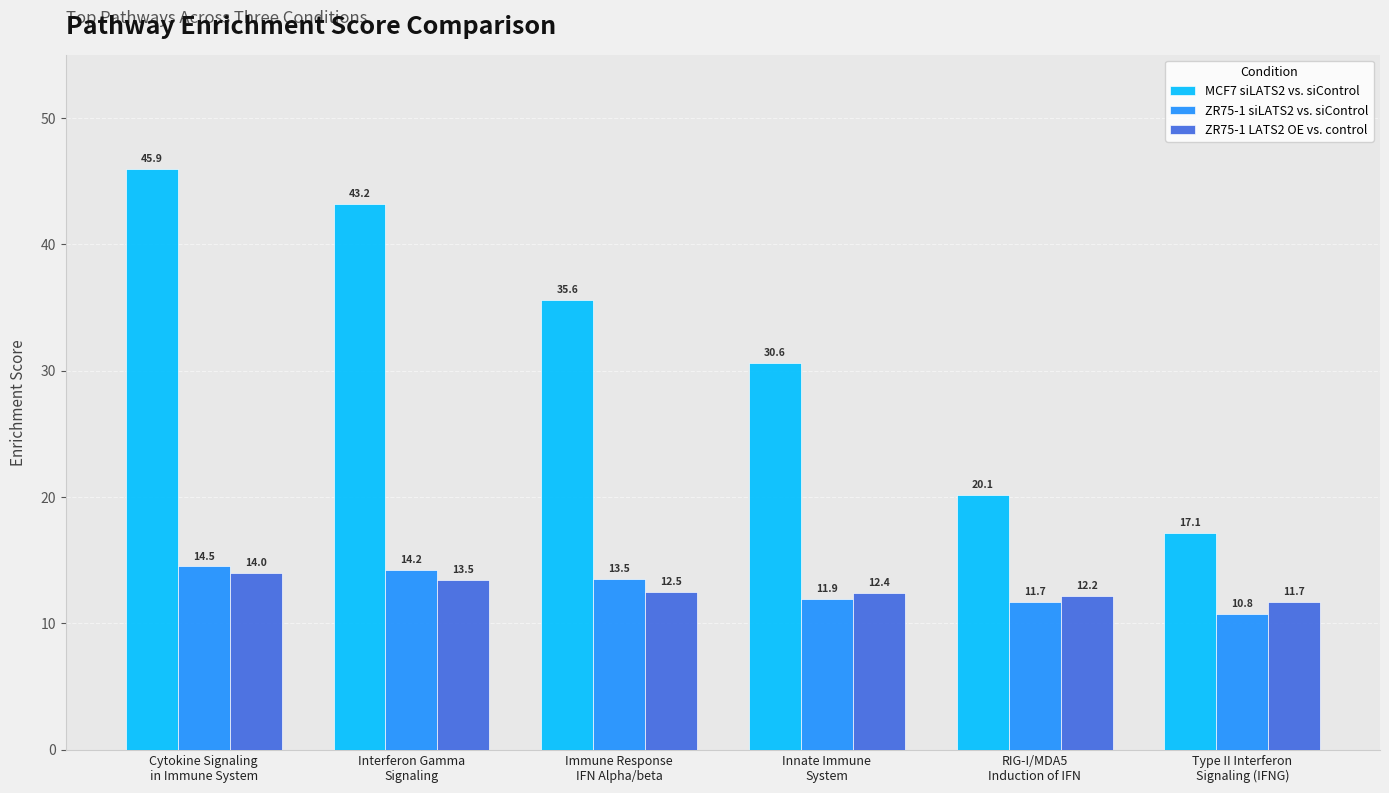

What are all the series names shown in the legend?

MCF7 siLATS2 vs. siControl, ZR75-1 siLATS2 vs. siControl, ZR75-1 LATS2 OE vs. control